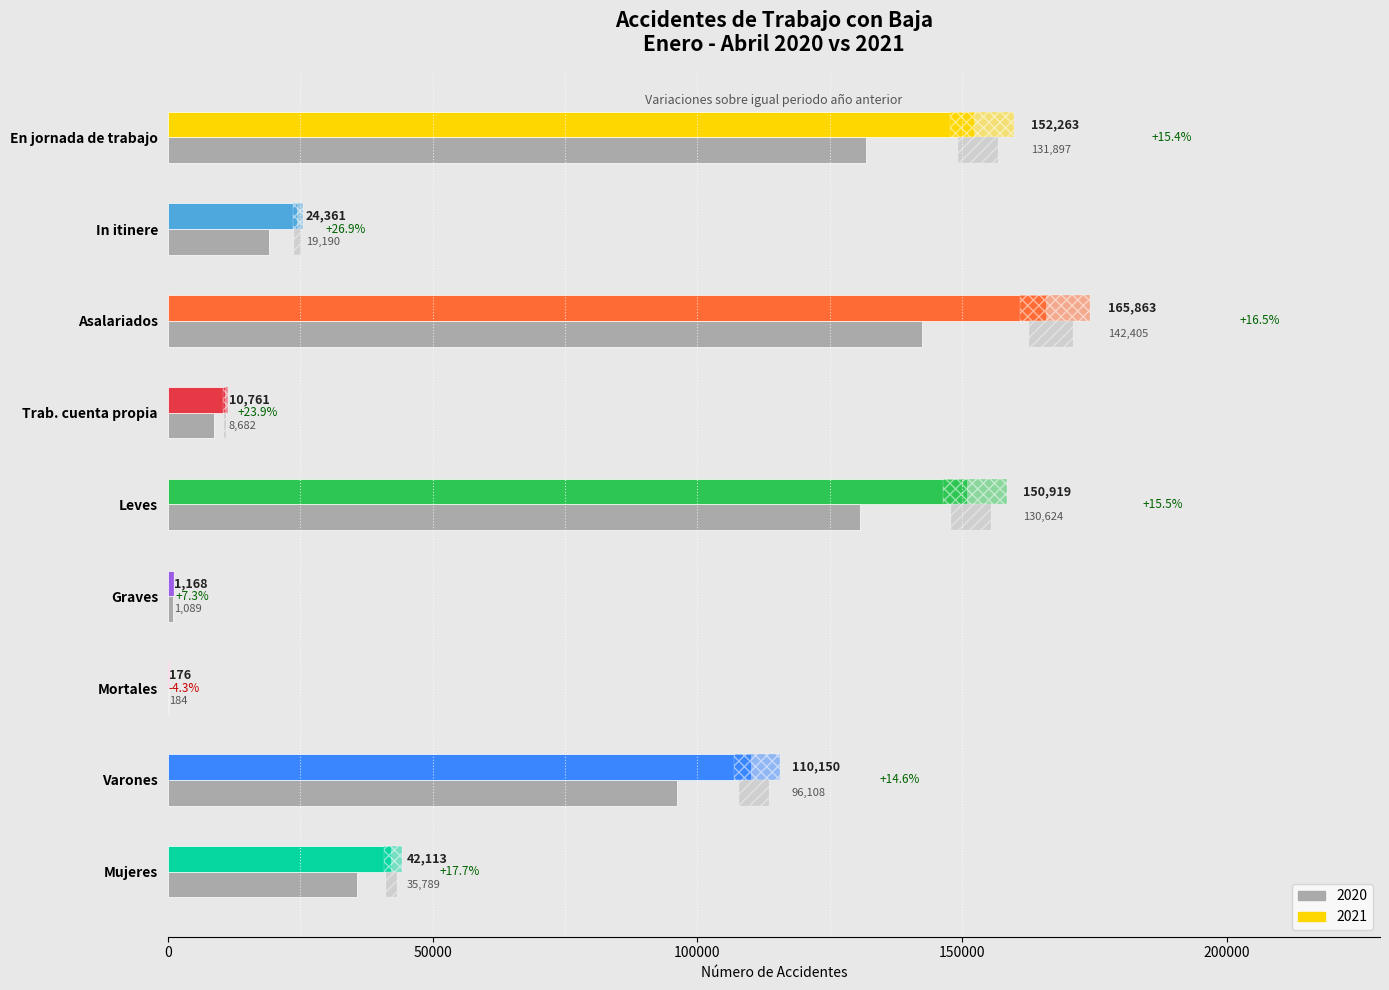

Which has a higher value, Mujeres or In itinere?

Mujeres